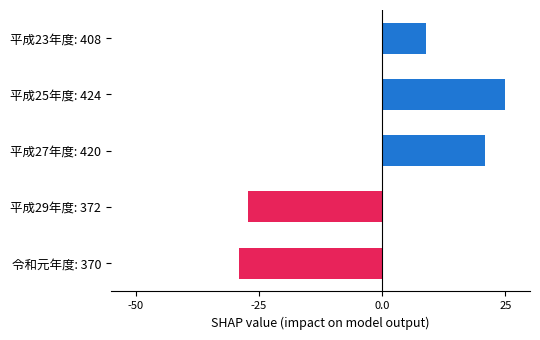

The chart shows a value of 13.1 at 平成23年度: 408. True or false?

False